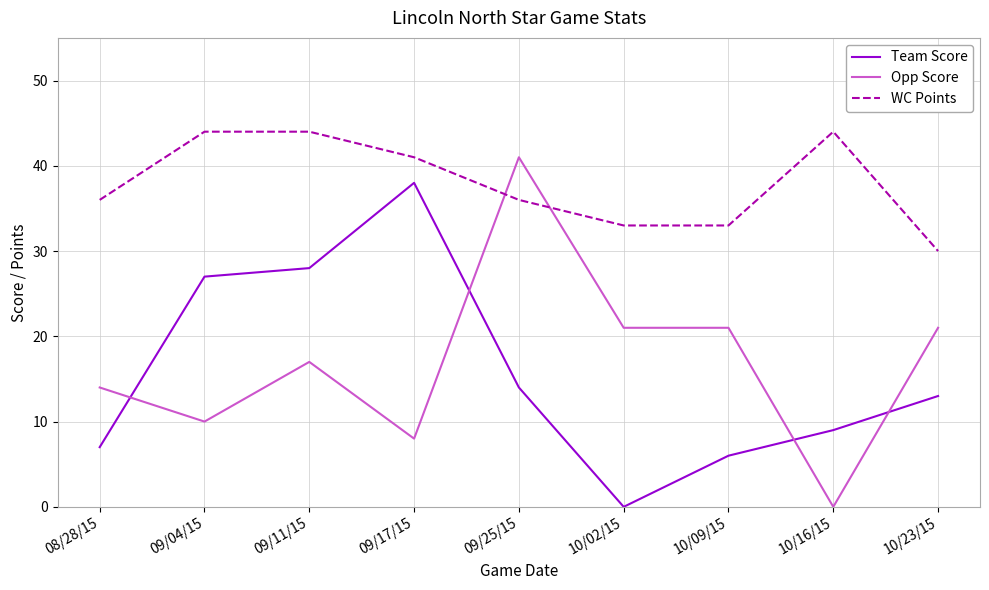

What is the difference between the maximum and minimum values in the Opp Score series?

41